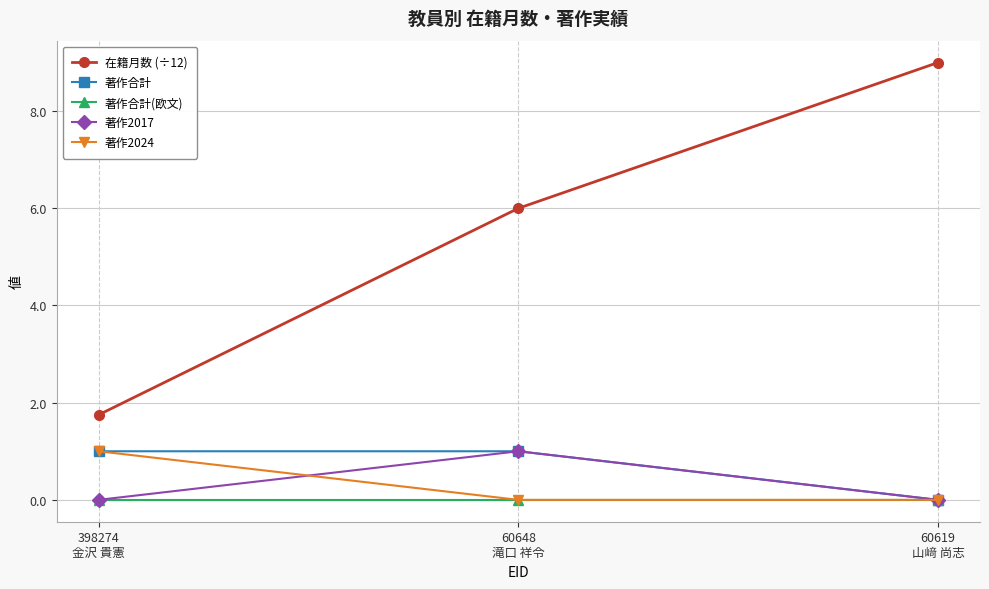

Read the 著作合計 value at 60648
滝口 祥令.

1.0